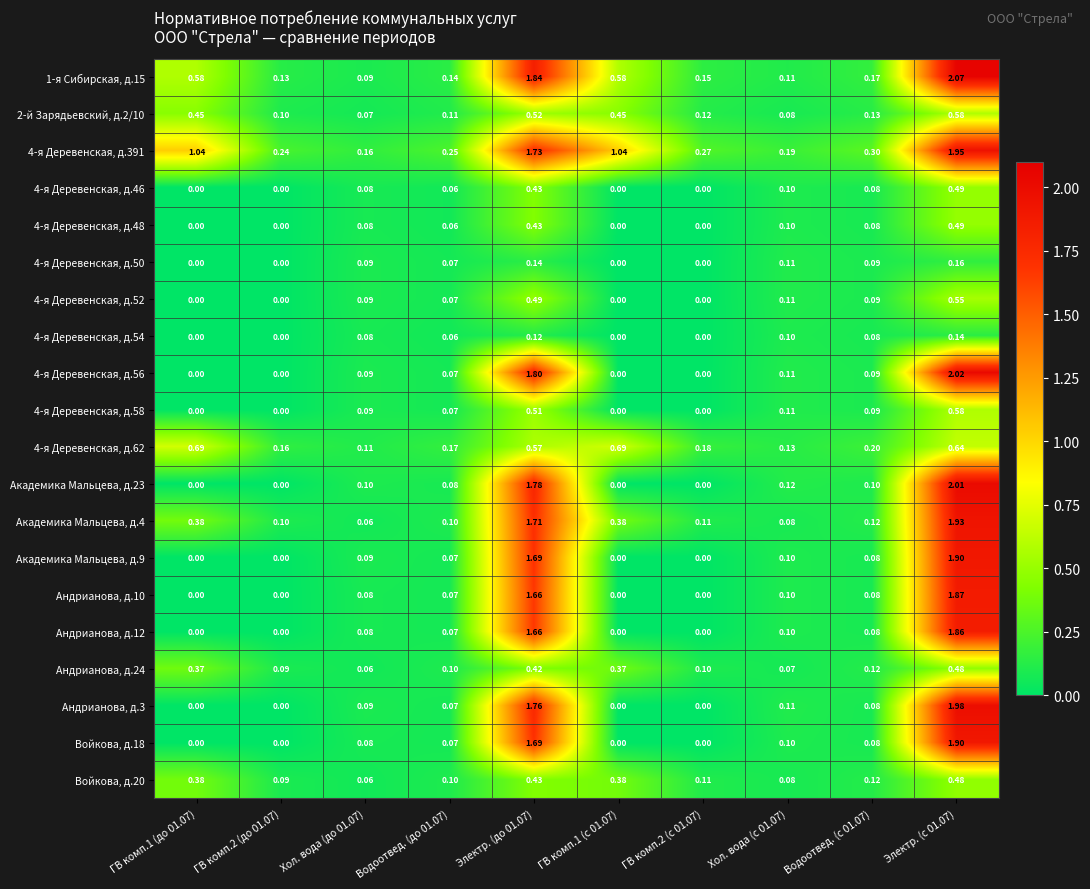

Is the value of 4-я Деревенская, д.46 at Хол. вода (с 01.07) greater than the value of Андрианова, д.24 at Водоотвед. (с 01.07)?

No